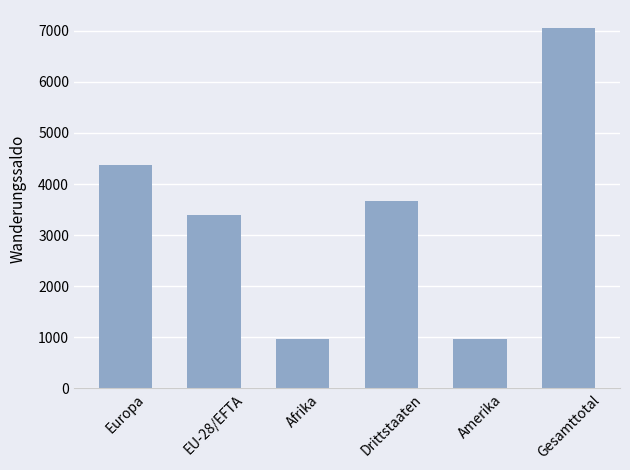

Which has a higher value, Drittstaaten or Gesamttotal?

Gesamttotal